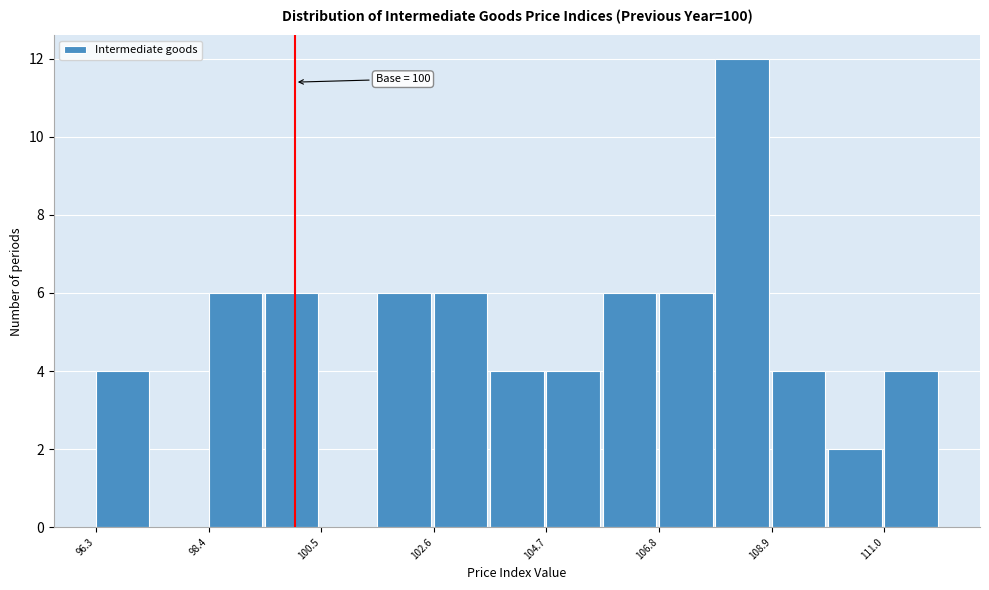

Around what value on the x-axis is the tallest bar? Give the approximate position of its centre, as read against the axis.

108.5